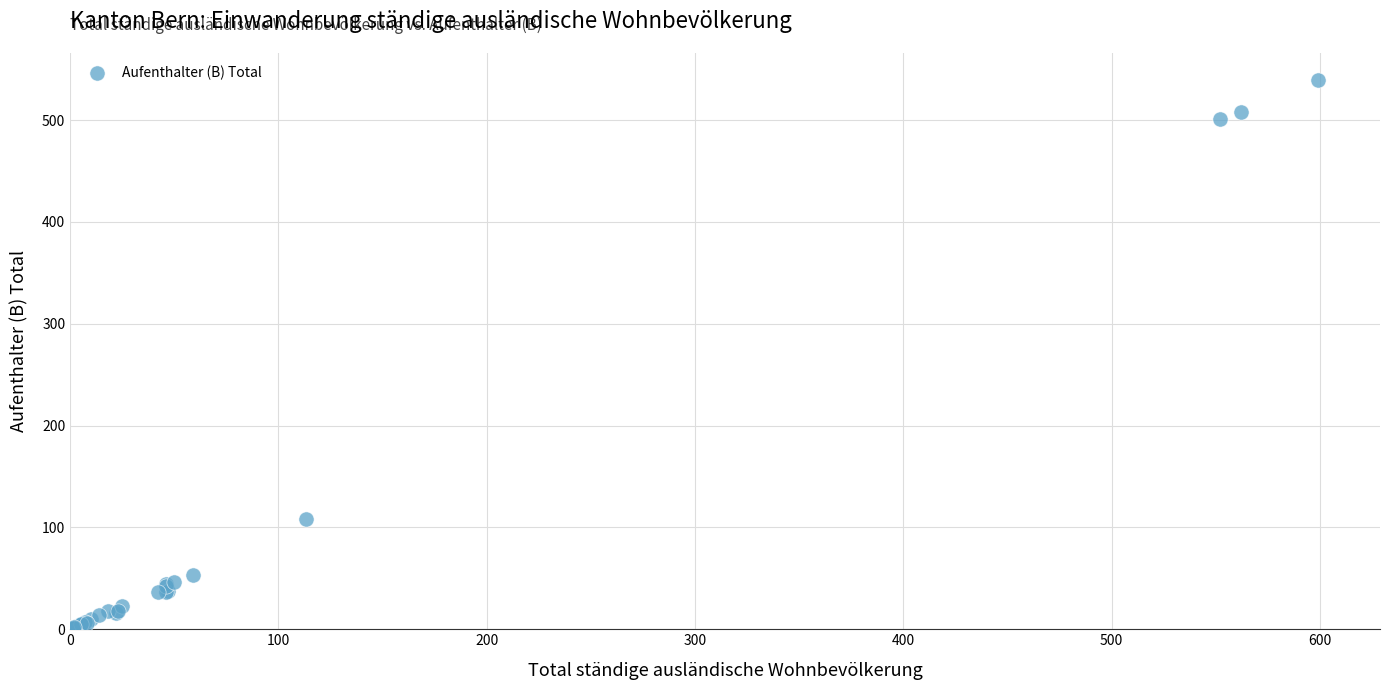

What Y value in the scatter plot is closest to 270?

108